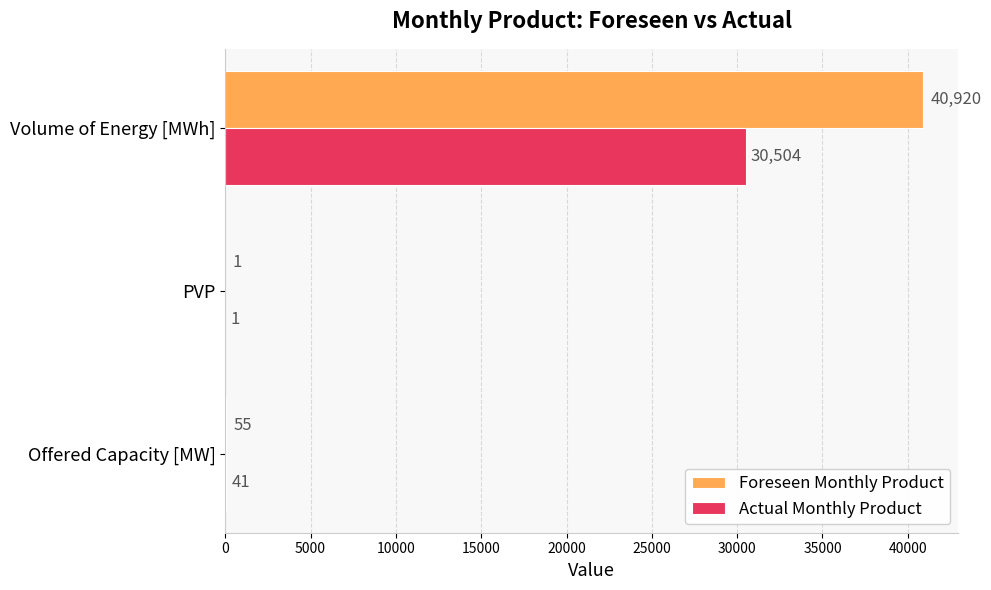

Which series has the largest total across all categories?

Foreseen Monthly Product